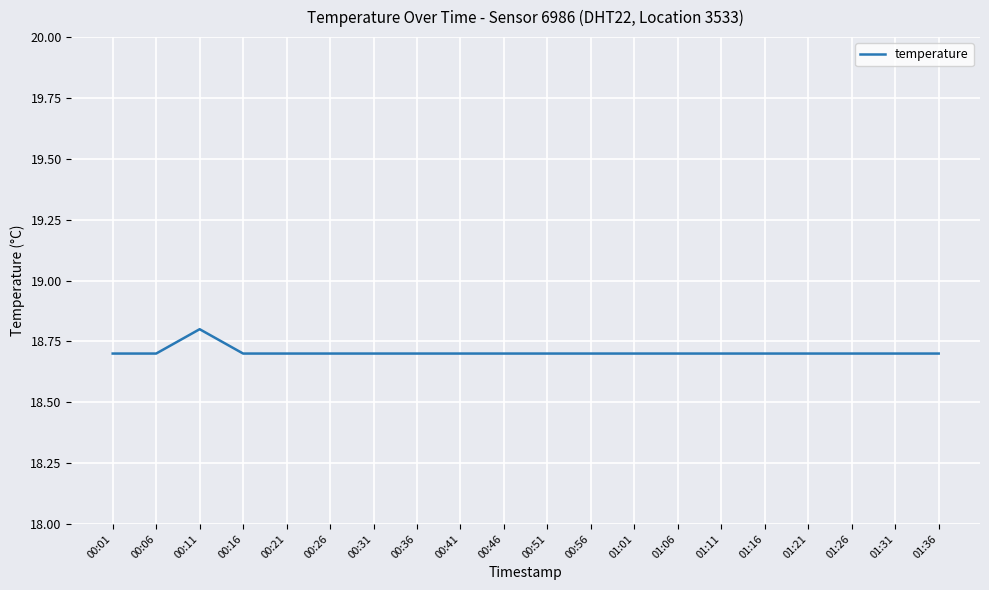

Reading left to right, what are all the values shown in this chart?

18.7	18.7	18.8	18.7	18.7	18.7	18.7	18.7	18.7	18.7	18.7	18.7	18.7	18.7	18.7	18.7	18.7	18.7	18.7	18.7